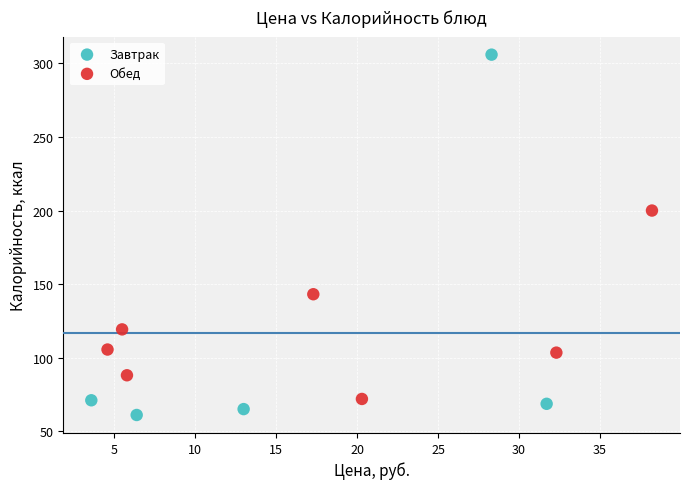

Which series contains the lowest Y value?

Завтрак